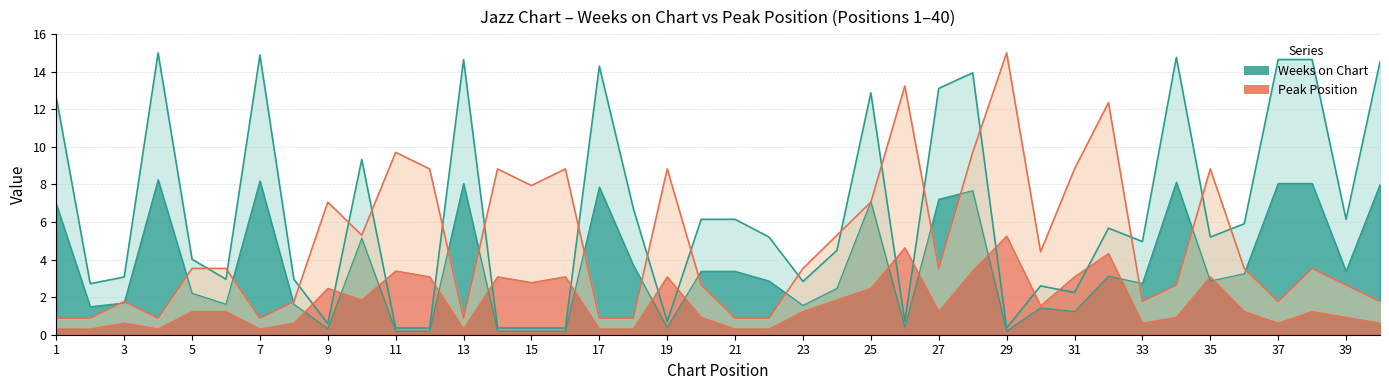

Which series has the widest spread of values?

Weeks on Chart